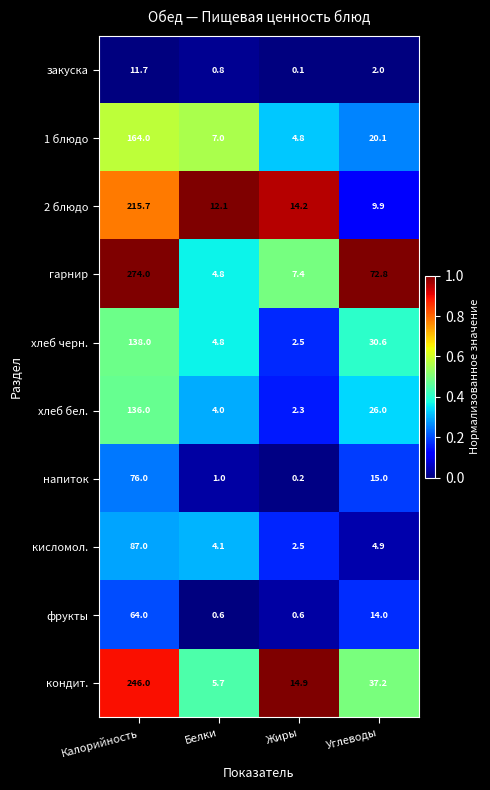

Which series has the largest range (max minus min)?

гарнир